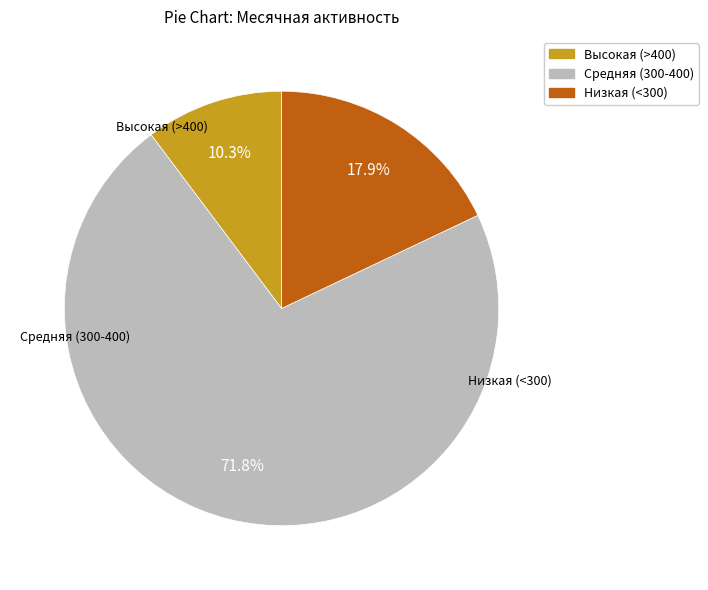

How many slices are in this pie chart?

3